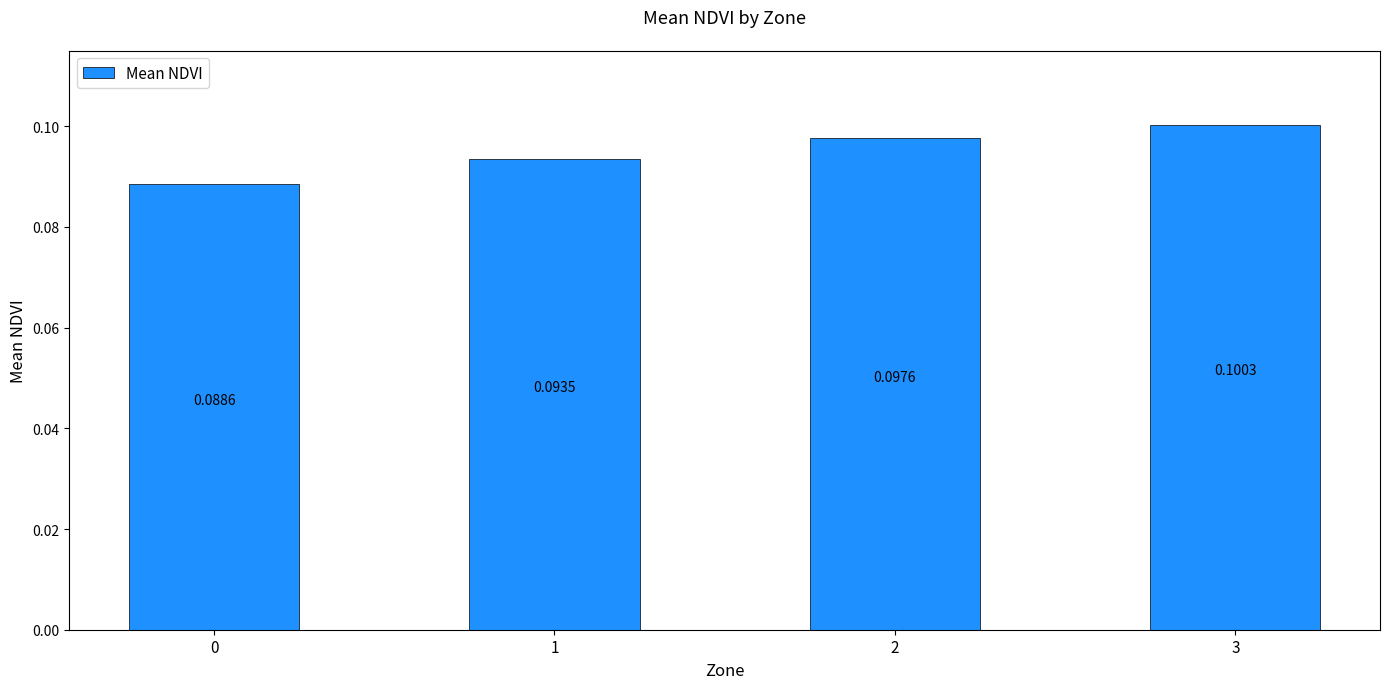

Which has a higher value, 1 or 3?

3